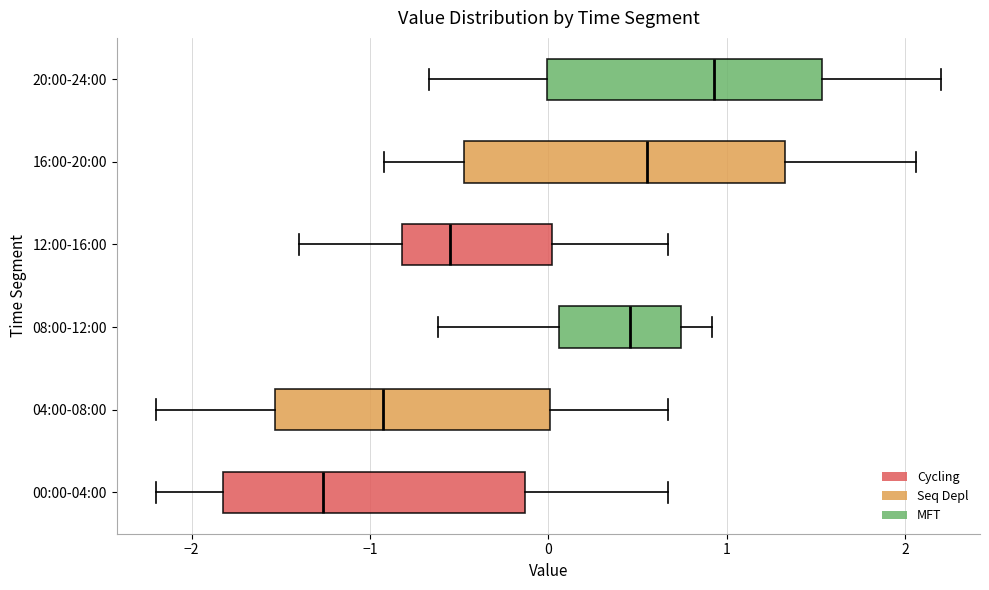

Which box has the furthest to the left median line?

00:00-04:00